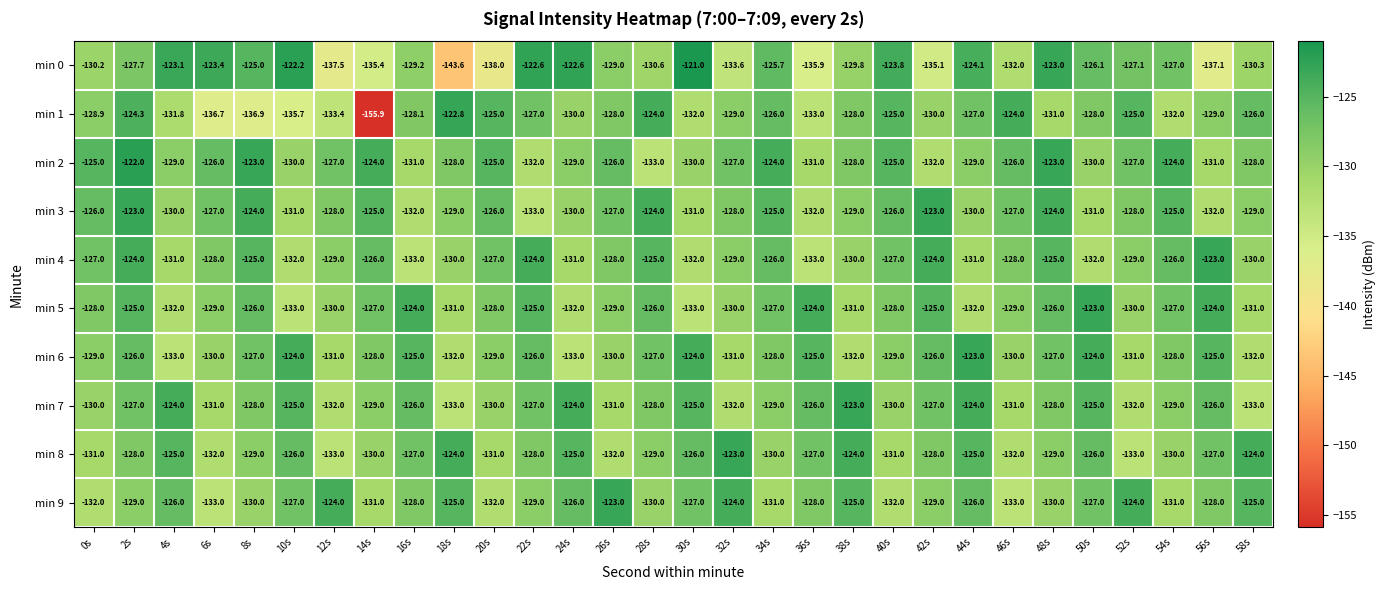

Which series has the largest total across all categories?

min 2